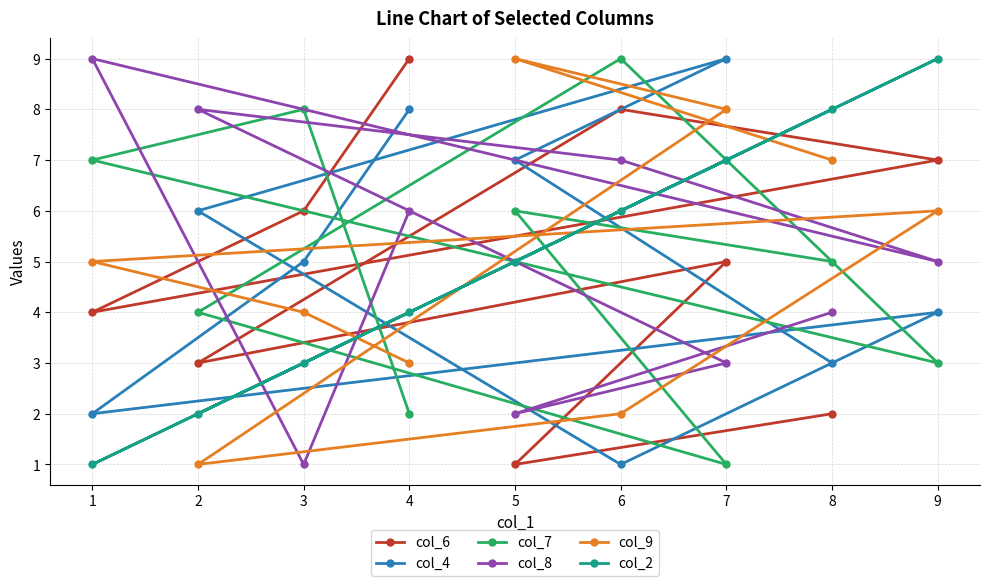

Between 1 and 9, which series saw the biggest shift?

col_2